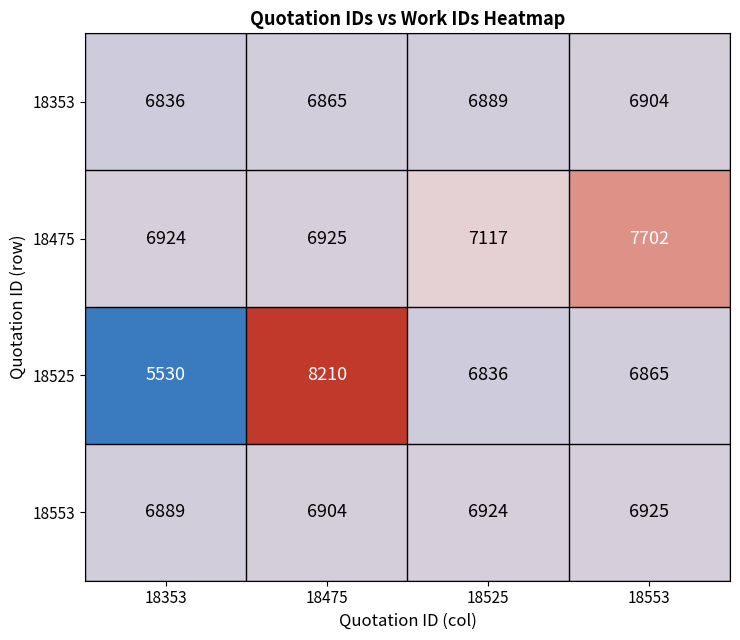

Reading left to right, transcribe all the data shown in this chart.

18353: 18353=6836	18475=6865	18525=6889	18553=6904
18475: 18353=6924	18475=6925	18525=7117	18553=7702
18525: 18353=5530	18475=8210	18525=6836	18553=6865
18553: 18353=6889	18475=6904	18525=6924	18553=6925